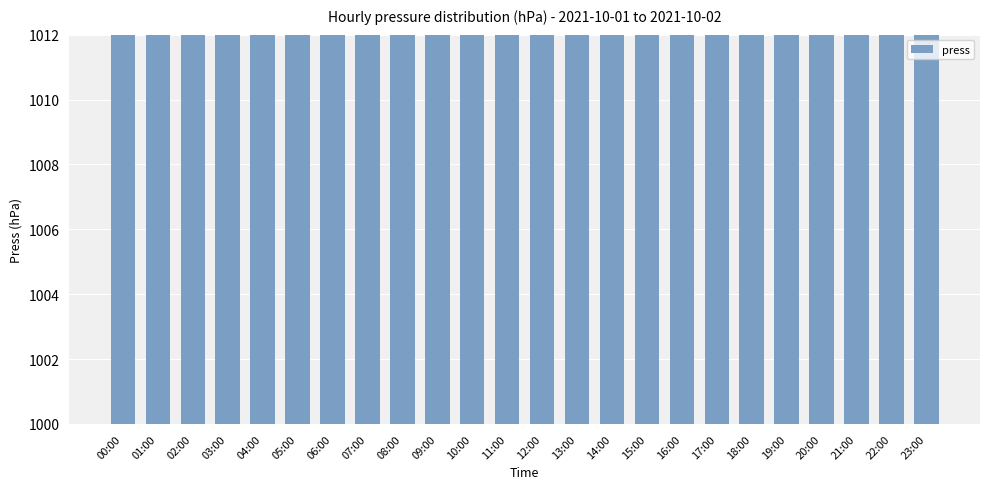

Rank the categories by value from lowest to highest.

16:00, 17:00, 15:00, 18:00, 14:00, 04:00, 03:00, 05:00, 19:00, 02:00, 06:00, 13:00, 07:00, 01:00, 12:00, 20:00, 00:00, 08:00, 11:00, 10:00, 09:00, 21:00, 23:00, 22:00